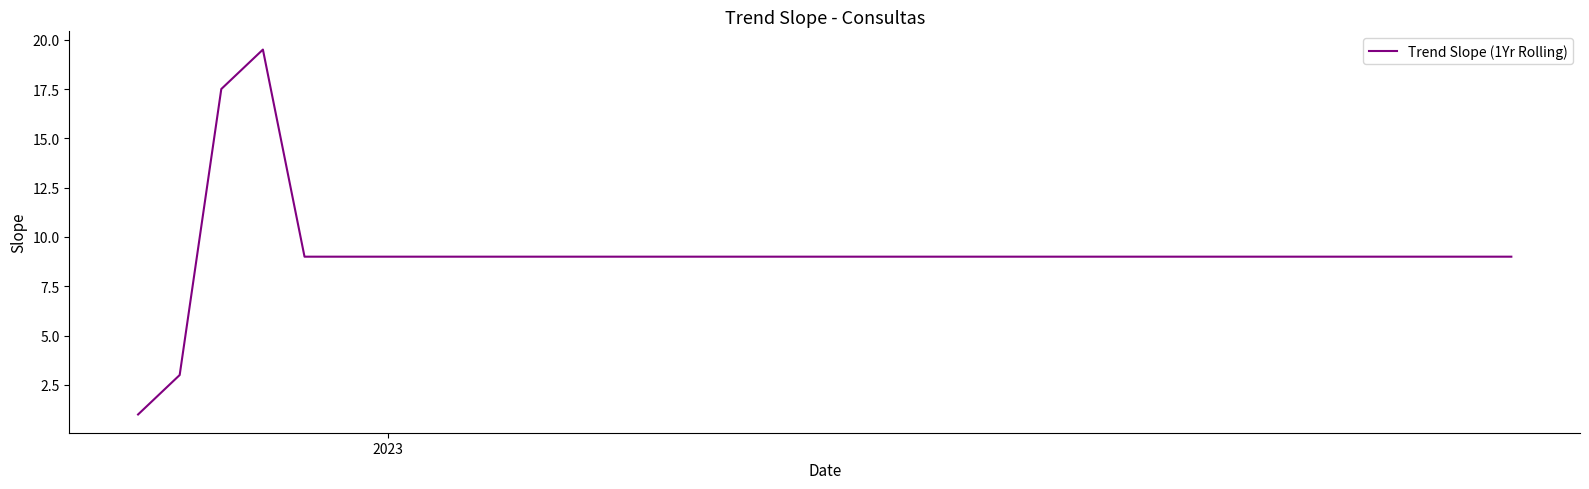

What is the minimum value shown in the chart?

1.0